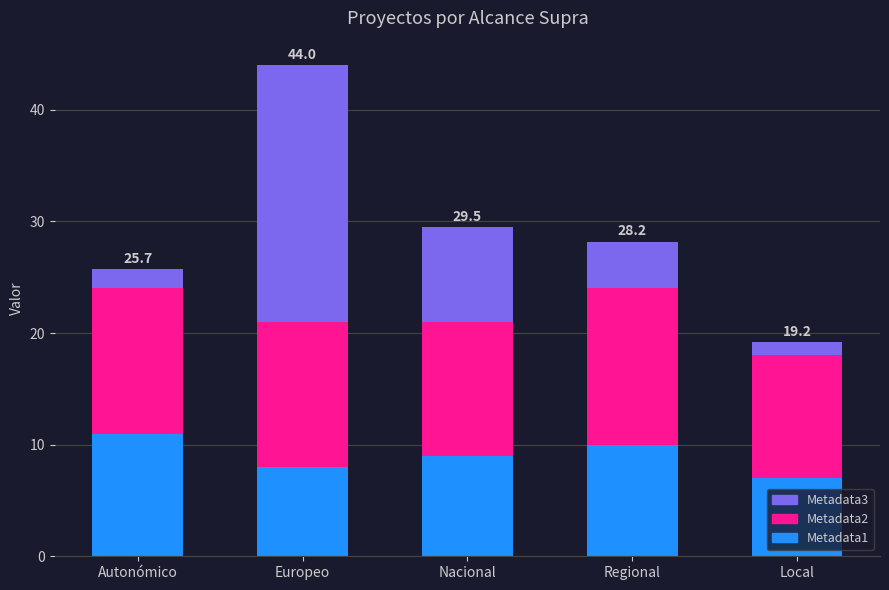

Reading left to right, transcribe the values for Metadata1.

Autonómico=11.0	Europeo=8.0	Nacional=9.0	Regional=10.0	Local=7.0